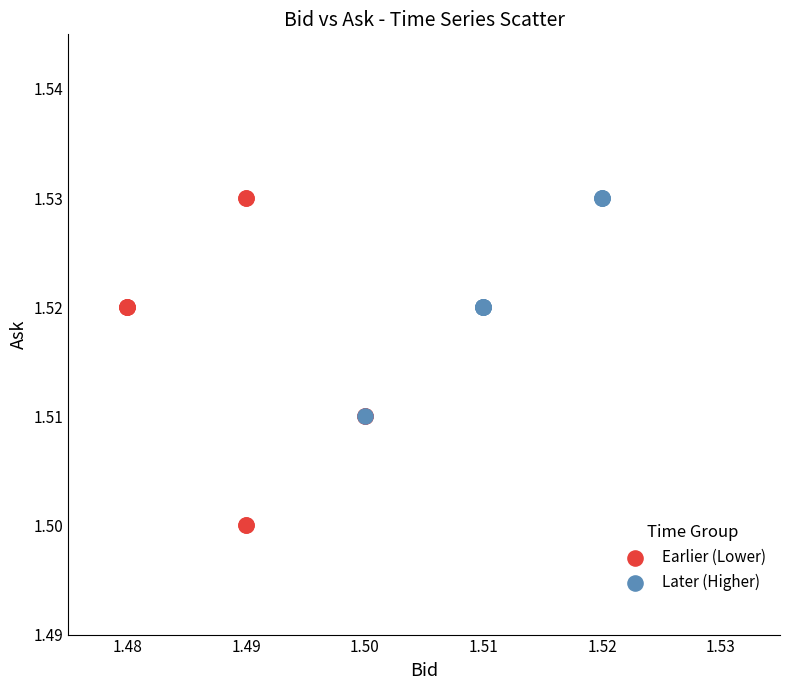

Which series reaches the minimum Y coordinate?

Earlier (Lower)